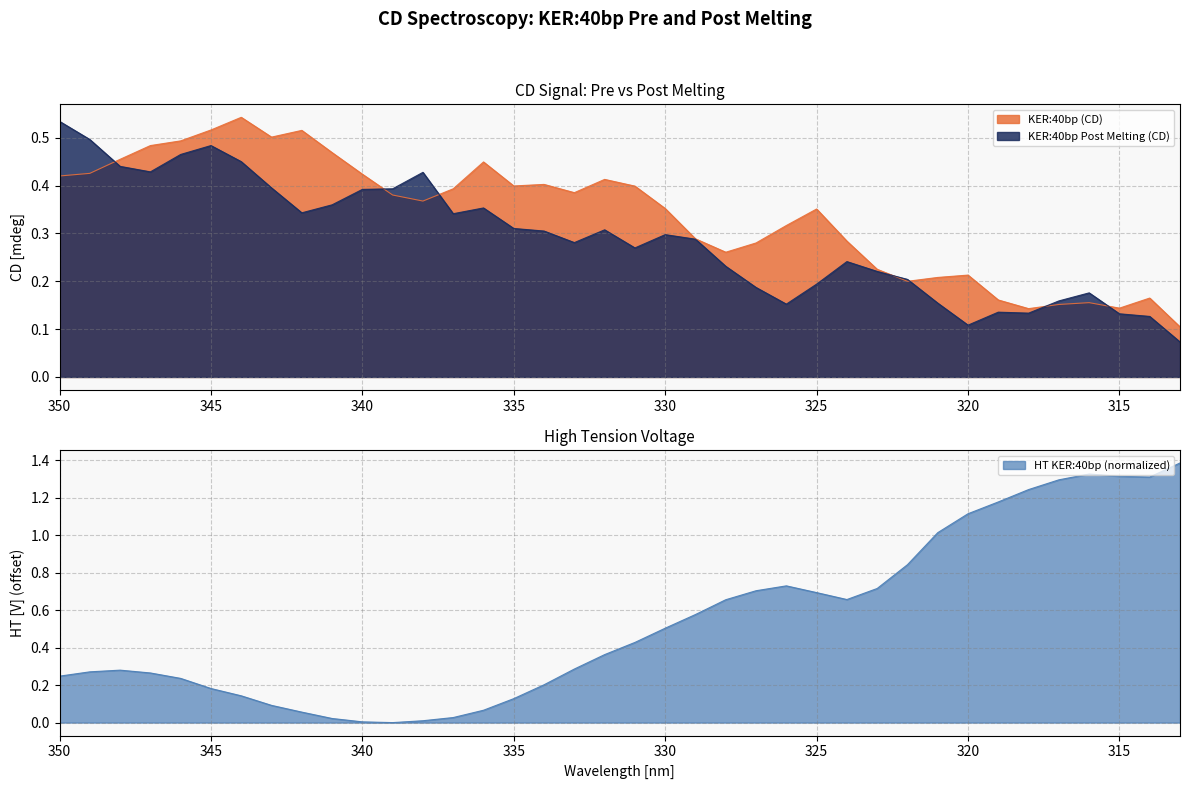

True or false: HT KER:40bp and KER:40bp (CD) intersect in this chart.

True